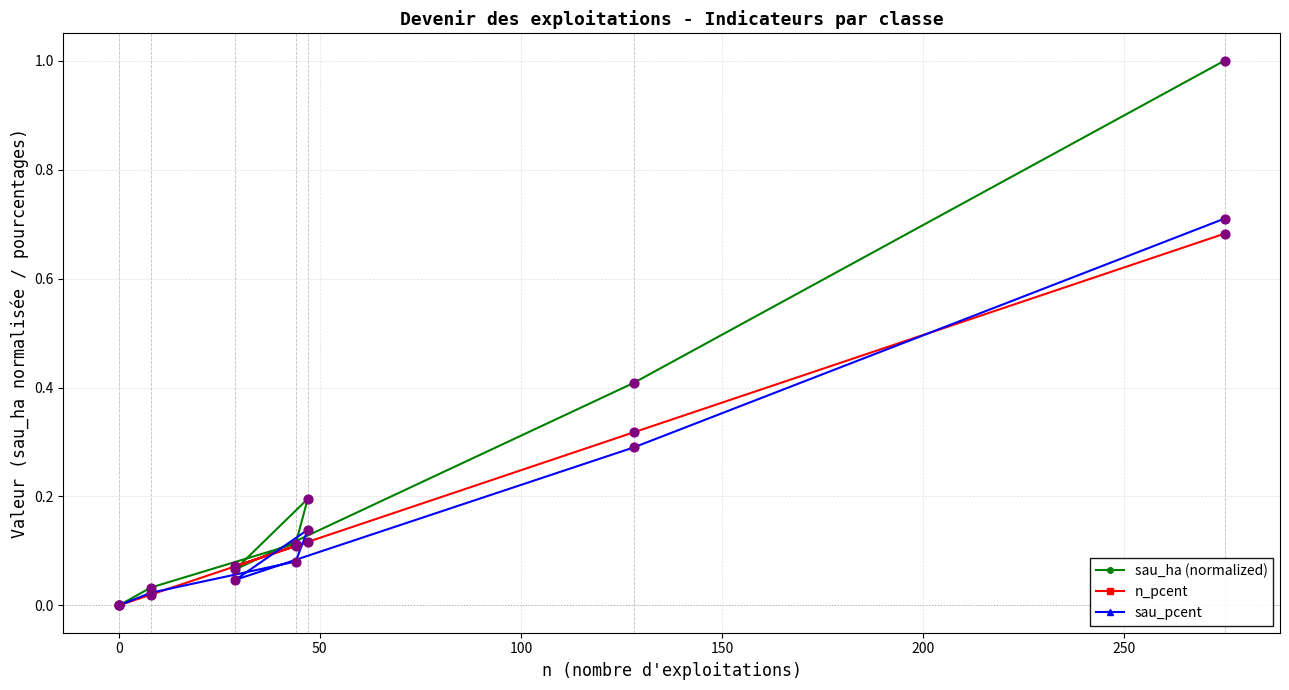

What is the value of the sau_ha (normalized) point at the 7th from the left?

1.0